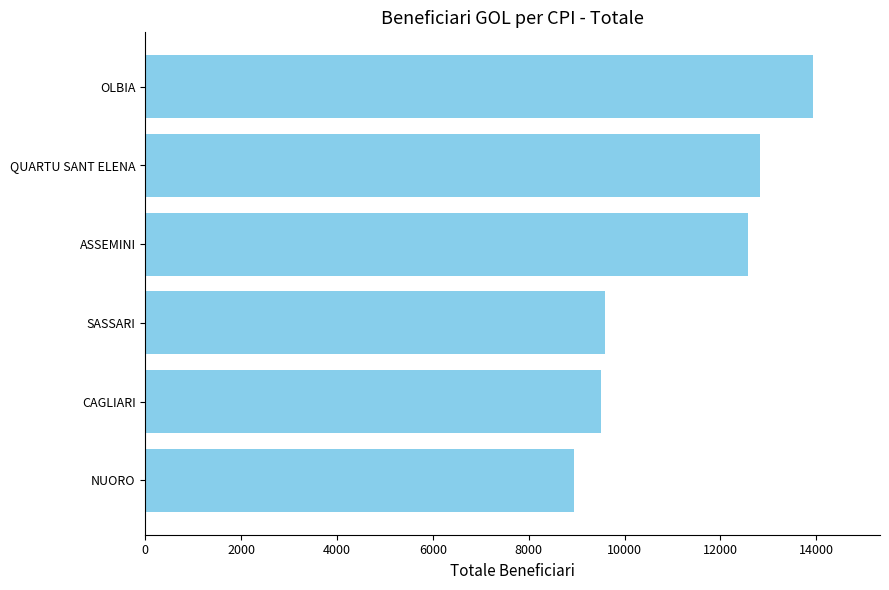

Read the value at OLBIA.

13938